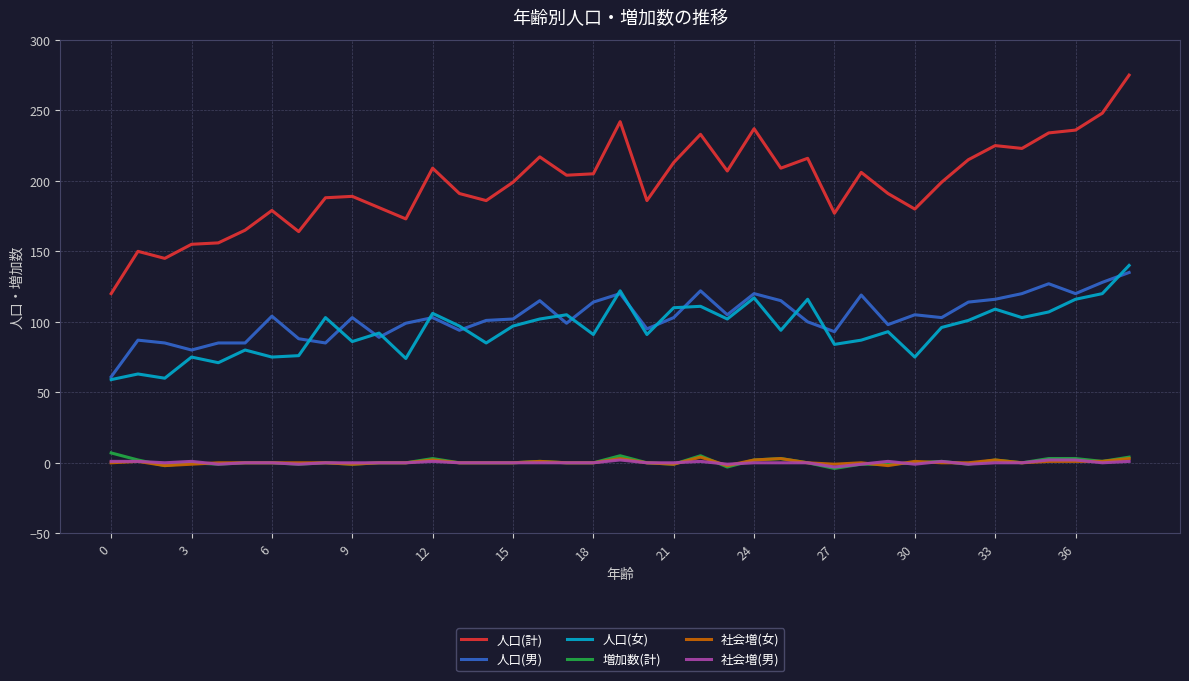

True or false: 社会増(女) and 人口(女) cross at least once.

False